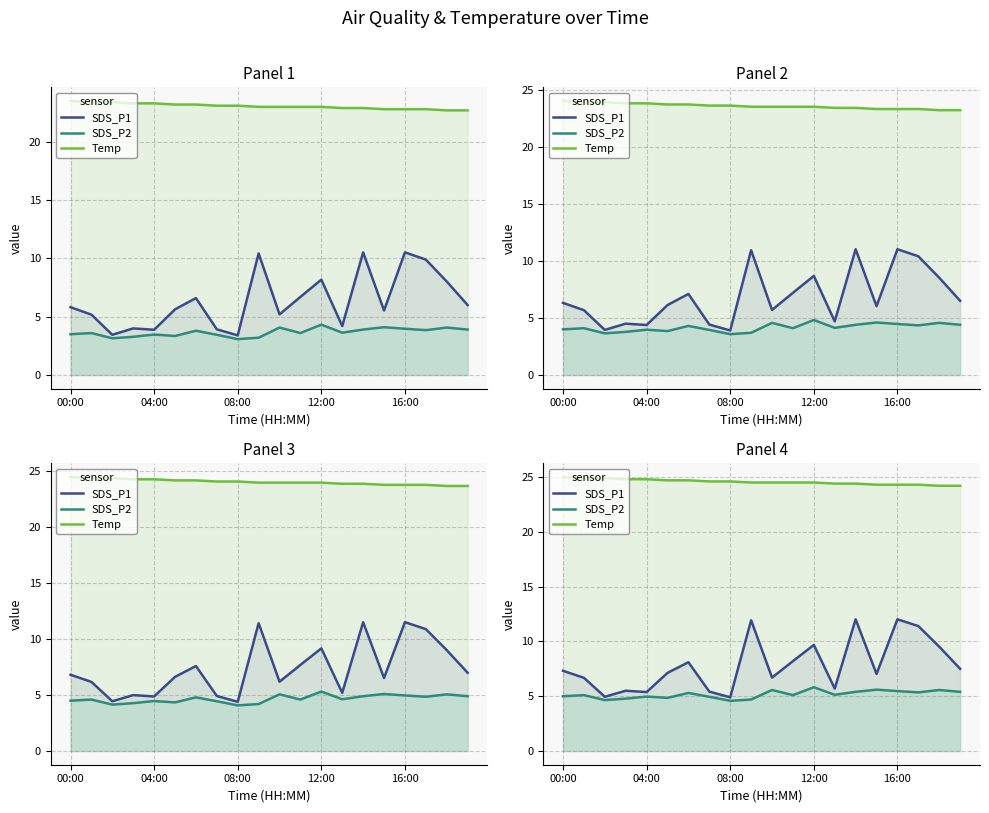

What is the label of the 12th point from the right?

08:00